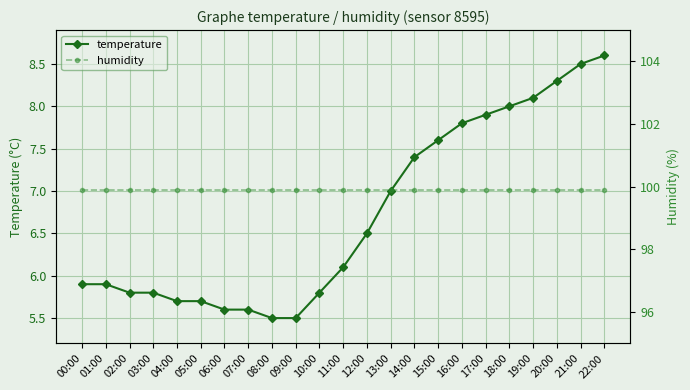

The humidity series shows 48.6 at 22:00. True or false?

False